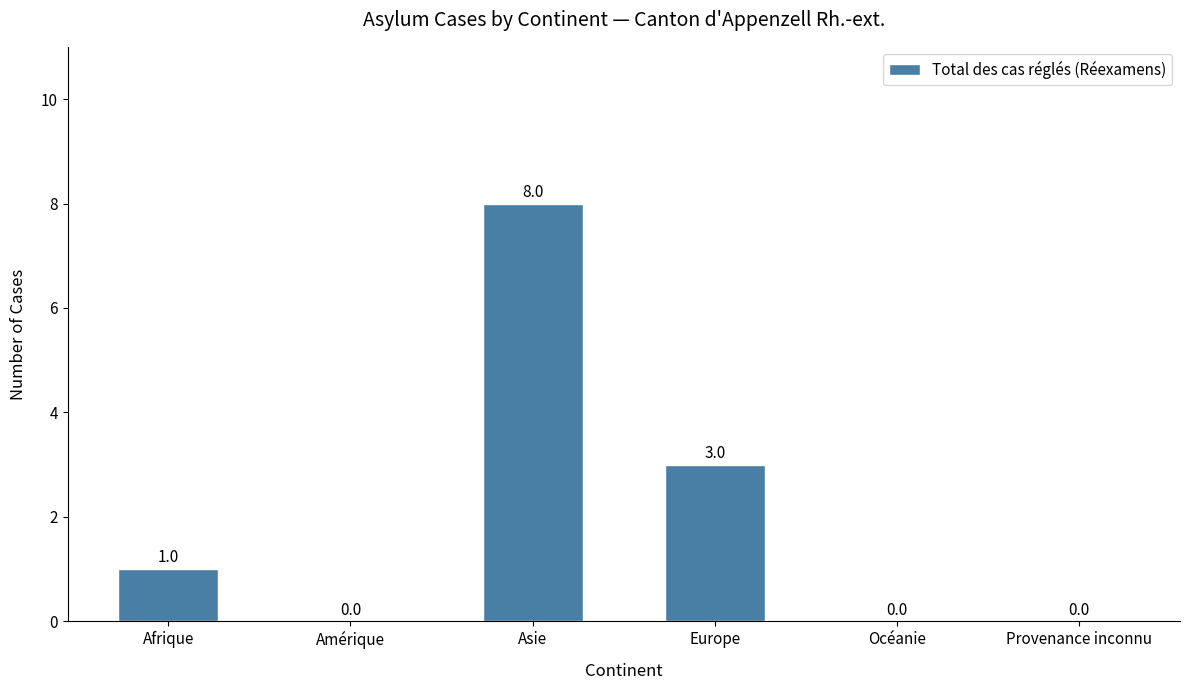

True or false: the data shows 8 at Asie.

True